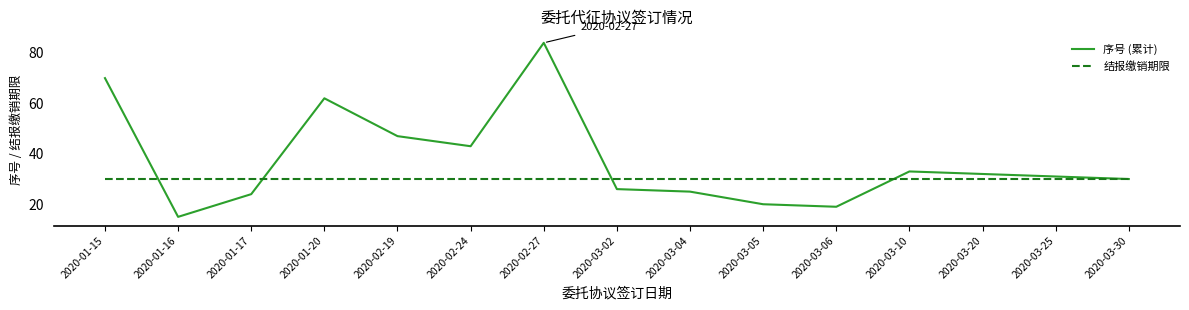

Rank the series at 2020-02-24 from lowest to highest value.

结报缴销期限, 序号 (累计)